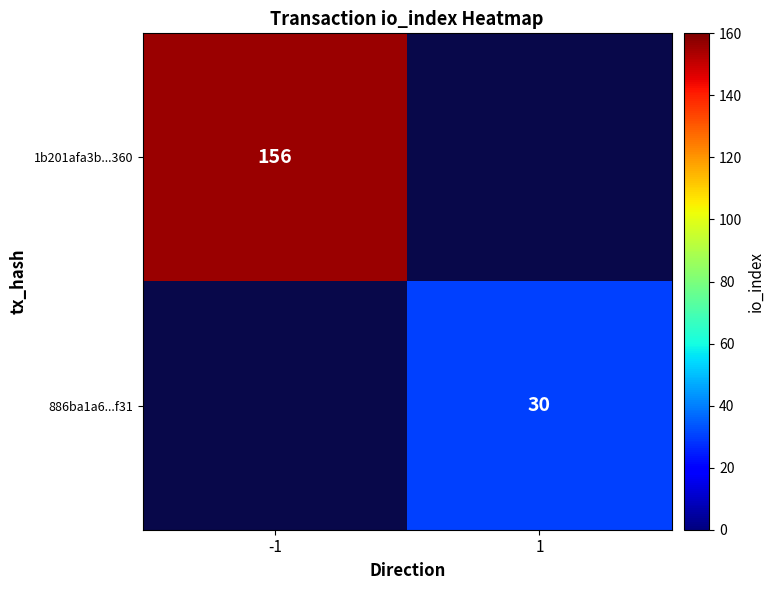

Is it true that 1b201afa3b...360 equals 48.6 at -1?

False